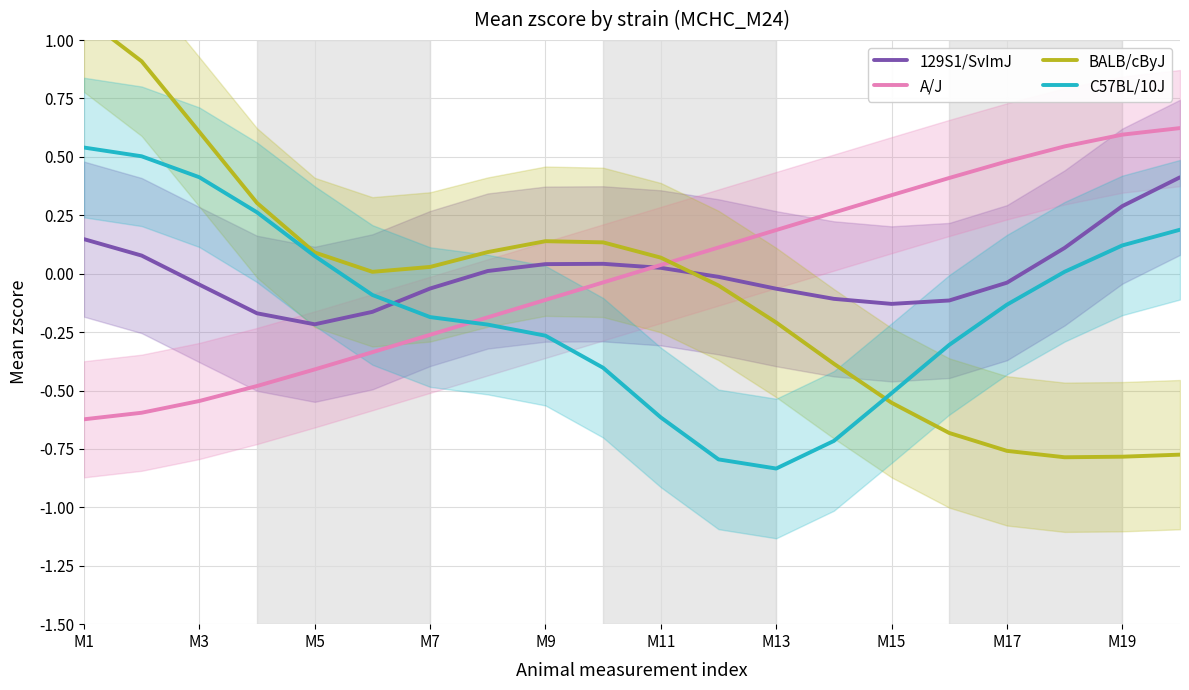

Which series has the widest spread of values?

BALB/cByJ